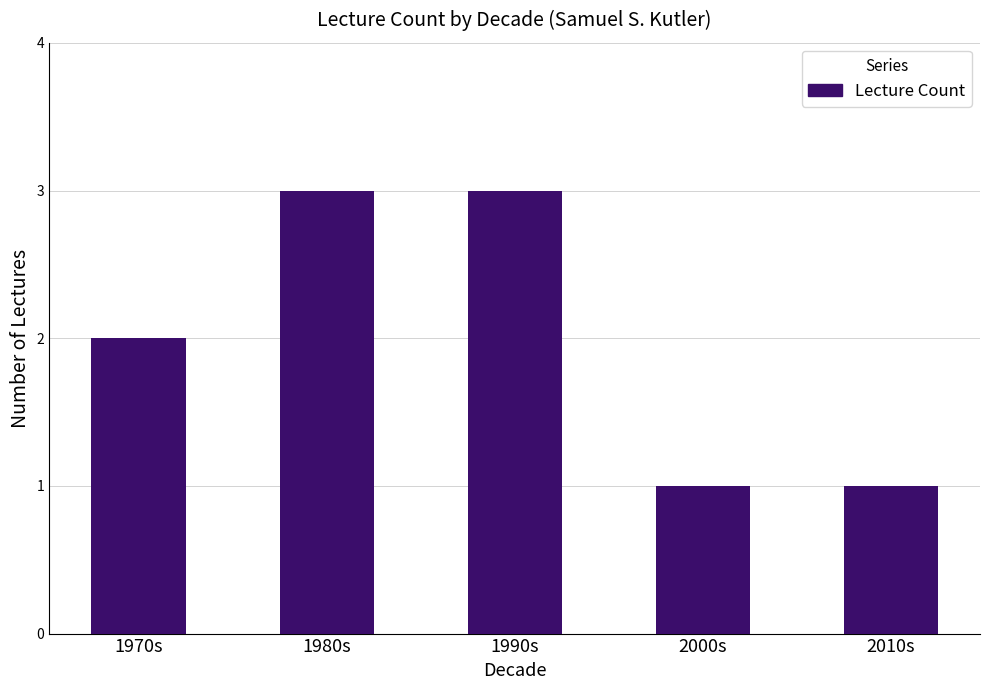

What is the change in value from 1980s to 2010s?

-2